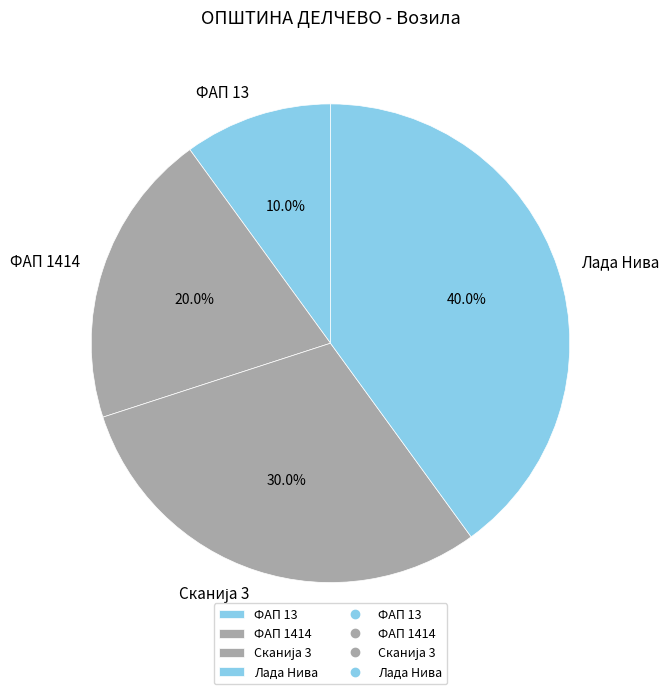

The ФАП 1414 slice represents 20% of the pie. True or false?

True